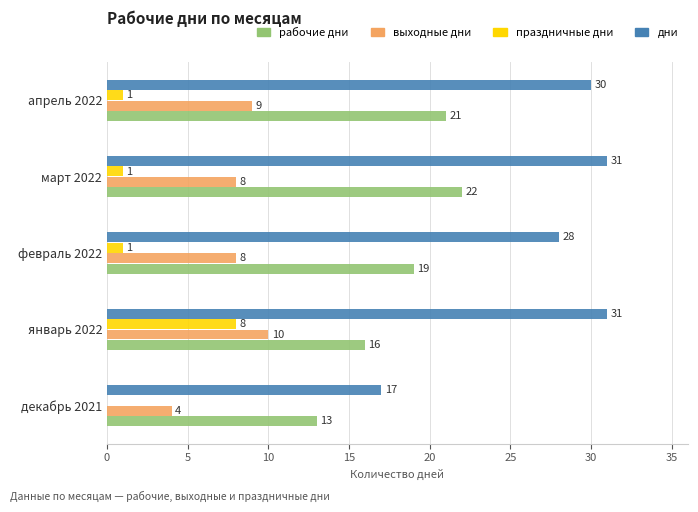

What is the sum of all праздничные дни values?

11